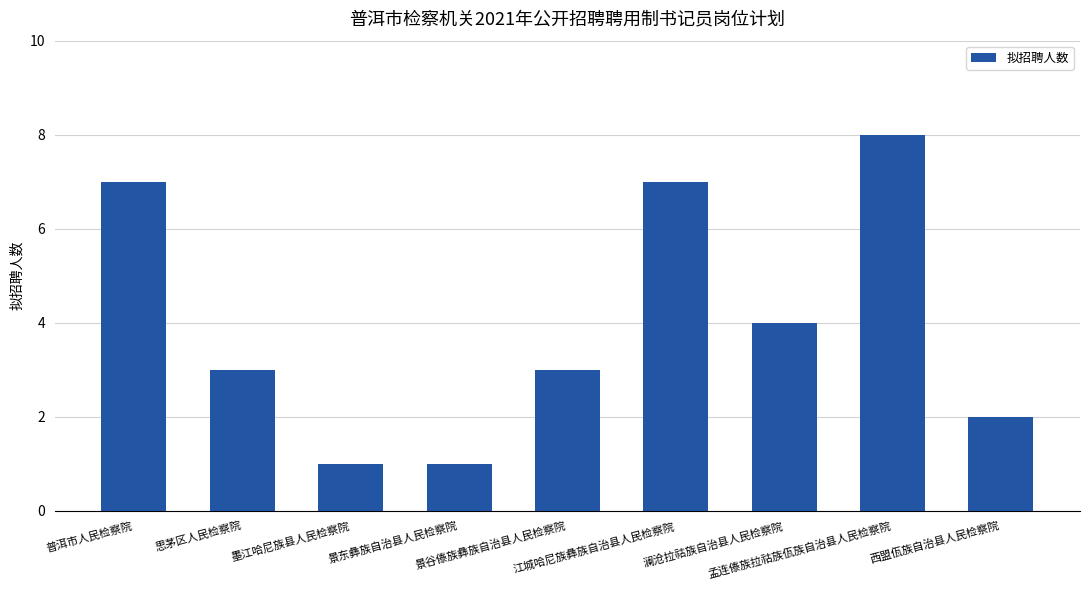

Reading right to left, list all the values displayed in this chart.

2	8	4	7	3	1	1	3	7